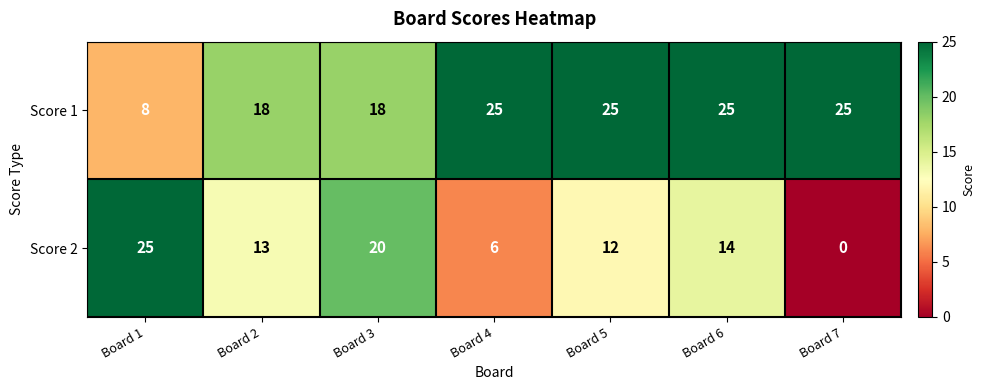

Count the number of data series in this chart.

2